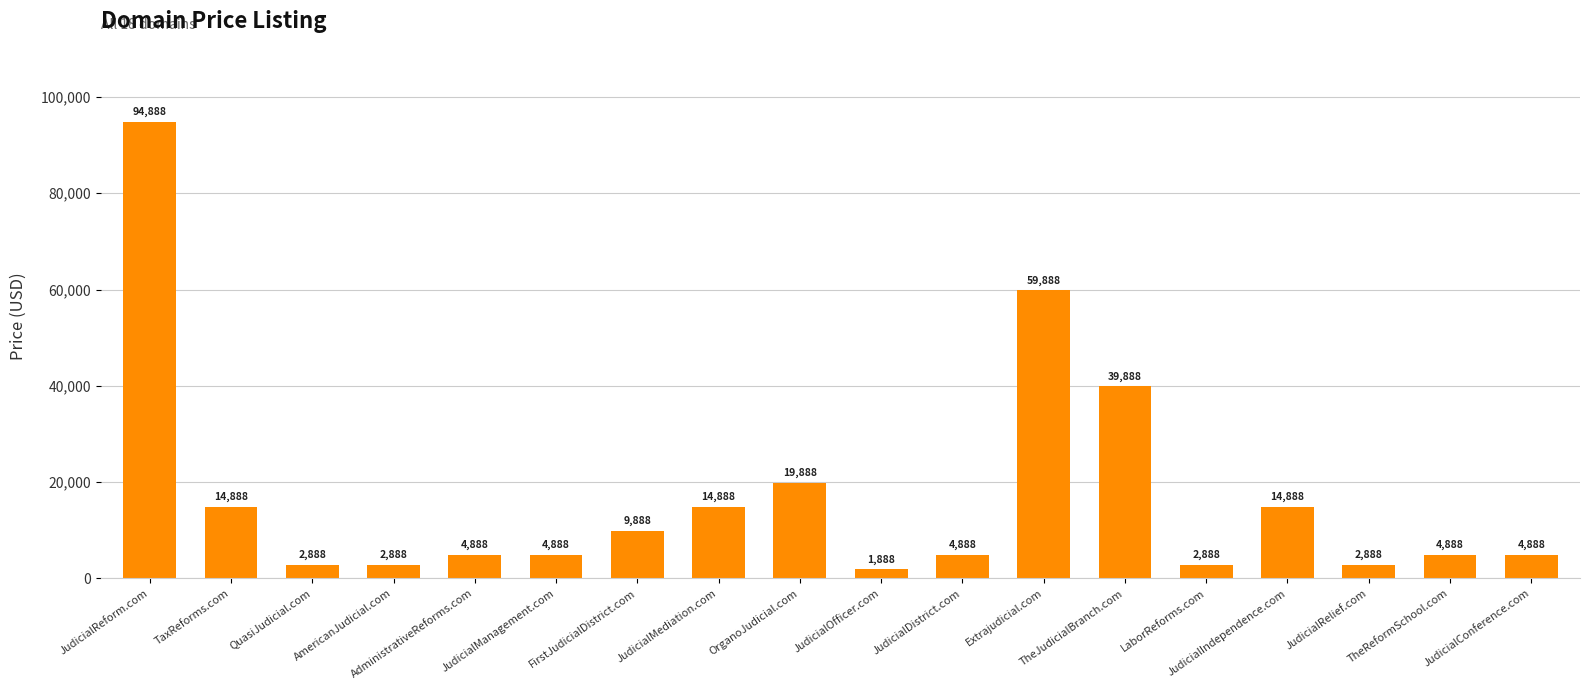

What is the minimum value shown in the chart?

1888